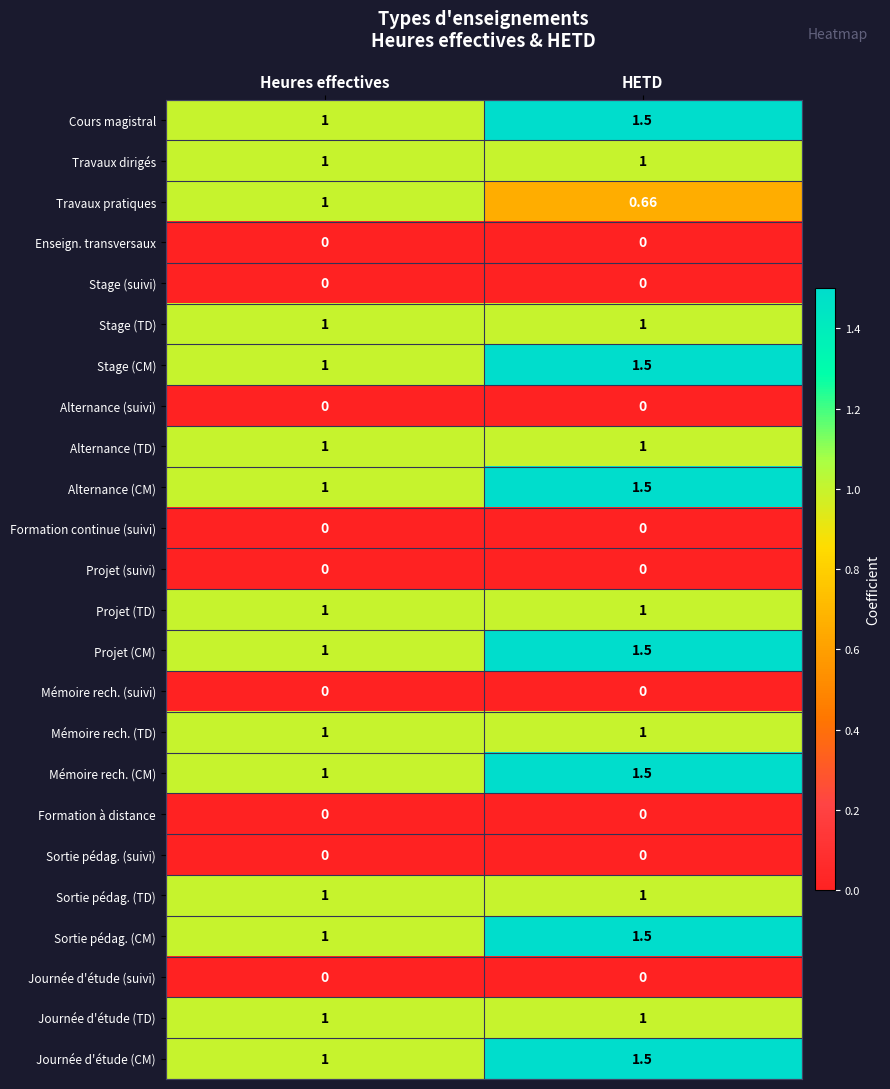

Which category has the lowest value in the Cours magistral series?

Heures effectives